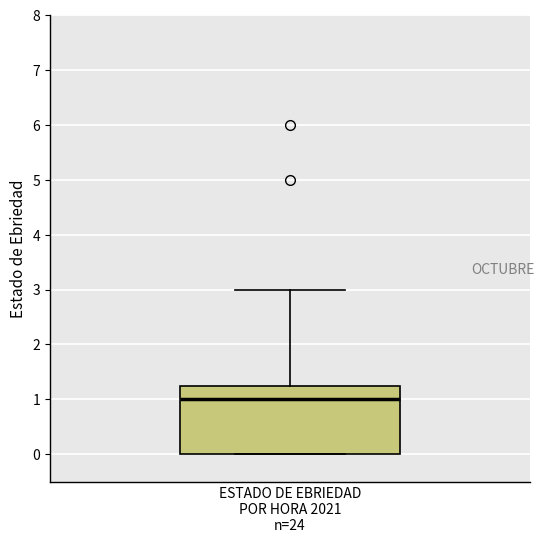

Transcribe this box plot: give where the median line is, the range the box spans, and where the two whiskers end, as read against the y-axis. The values are not printed on the chart, so give them approximately, as read against the axis.

median 1.0, box 0.0 to 1.3, whiskers 0.0 to 3.0